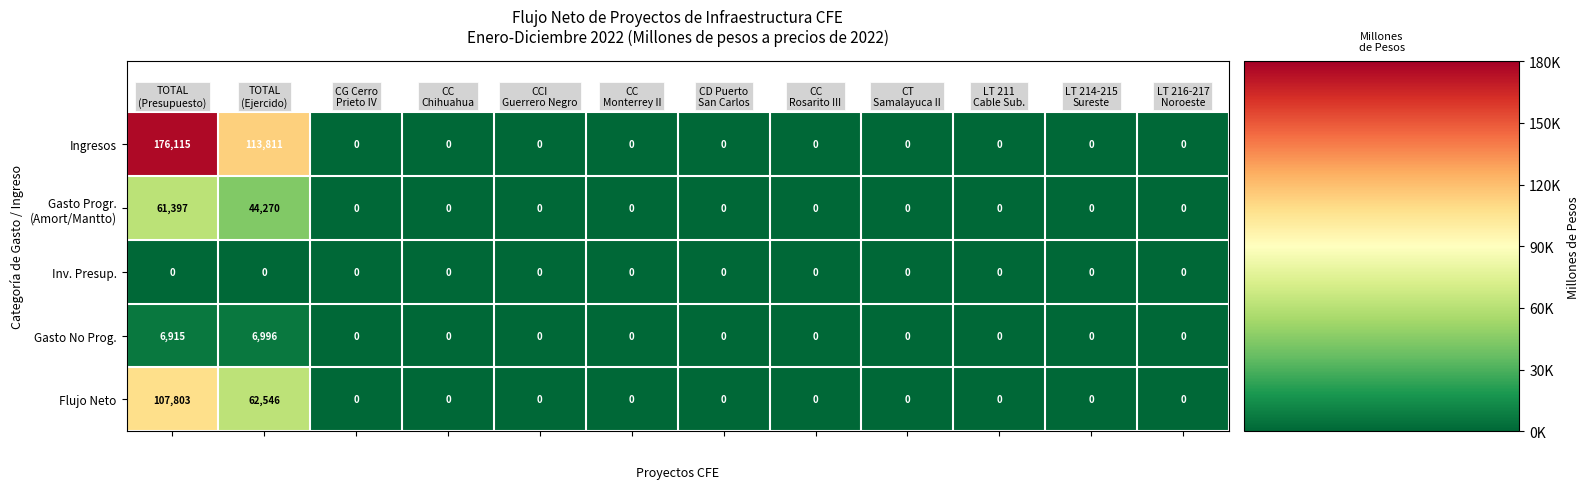

Which series has the largest total across all categories?

Ingresos